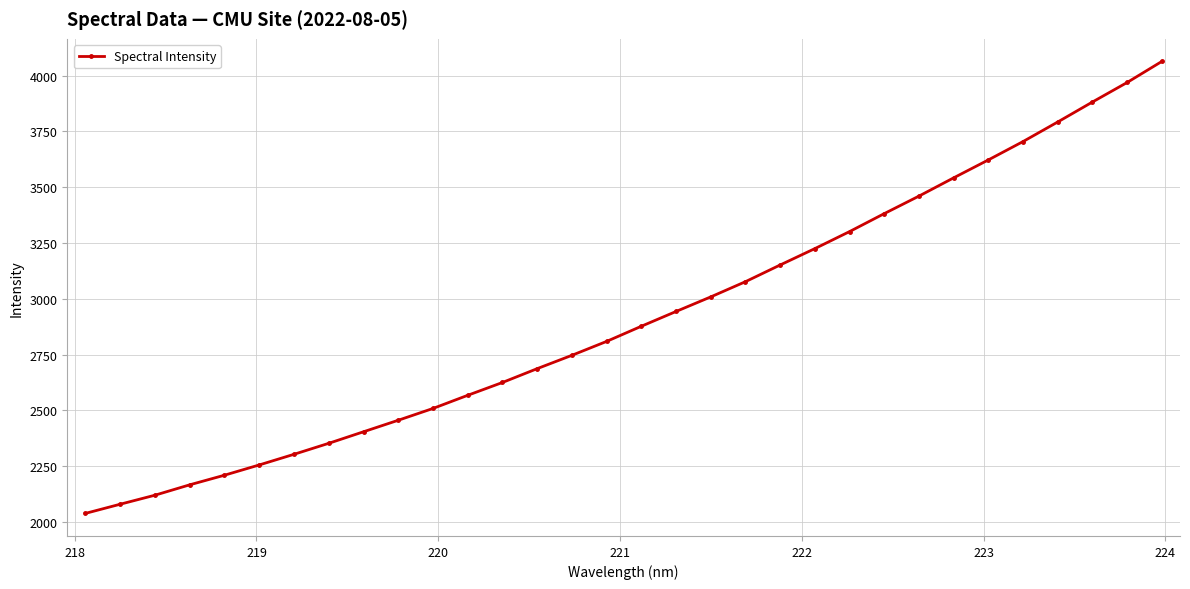

Count the number of values greater than 2876.

16